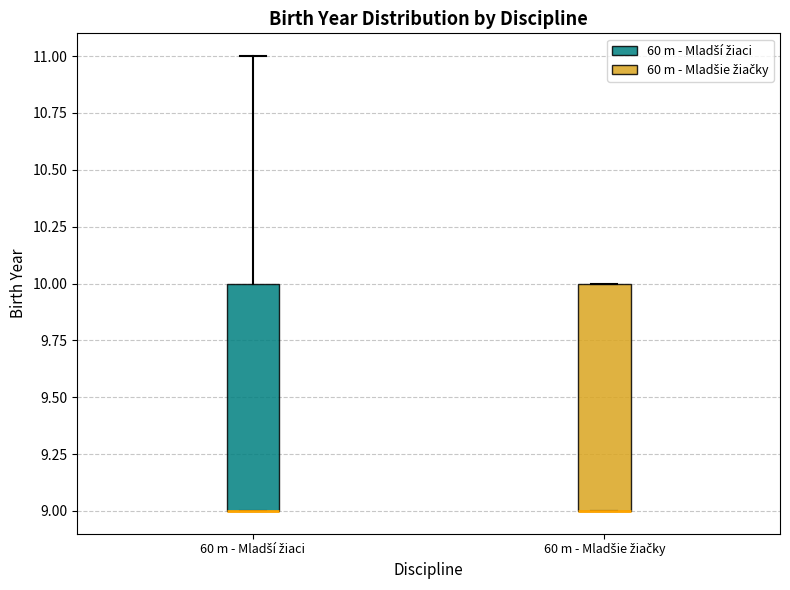

Reading left to right, transcribe this box plot: for each box, give where its median line is, the range the box spans, and where its two whiskers end, as read against the y-axis. The values are not printed on the chart, so give them approximately, as read against the axis.

60 m - Mladší žiaci: median 9 (drawn on the box's lower edge), box 9 to 10, whiskers 9 to 11
60 m - Mladšie žiačky: median 9 (drawn on the box's lower edge), box 9 to 10, whiskers 9 to 10